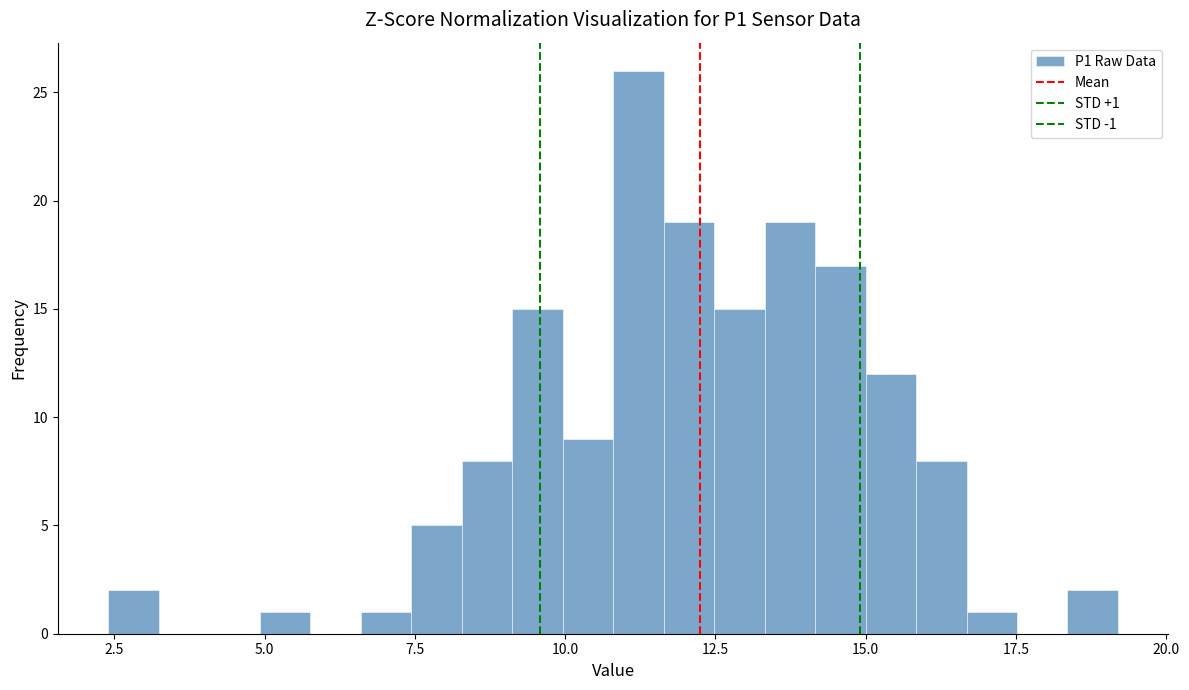

Read against the x-axis, roughly where is the centre of the tallest bar?

11.0